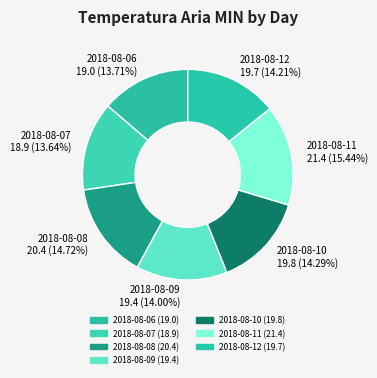

To the nearest percent, what percentage of the pie is 2018-08-06?

14%